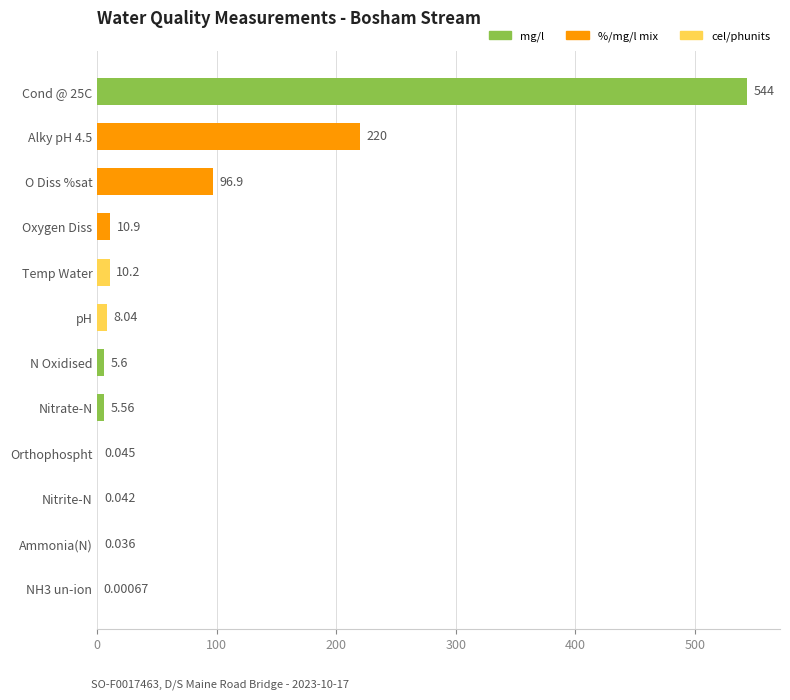

Which has a higher value, Nitrate-N or Nitrite-N?

Nitrate-N